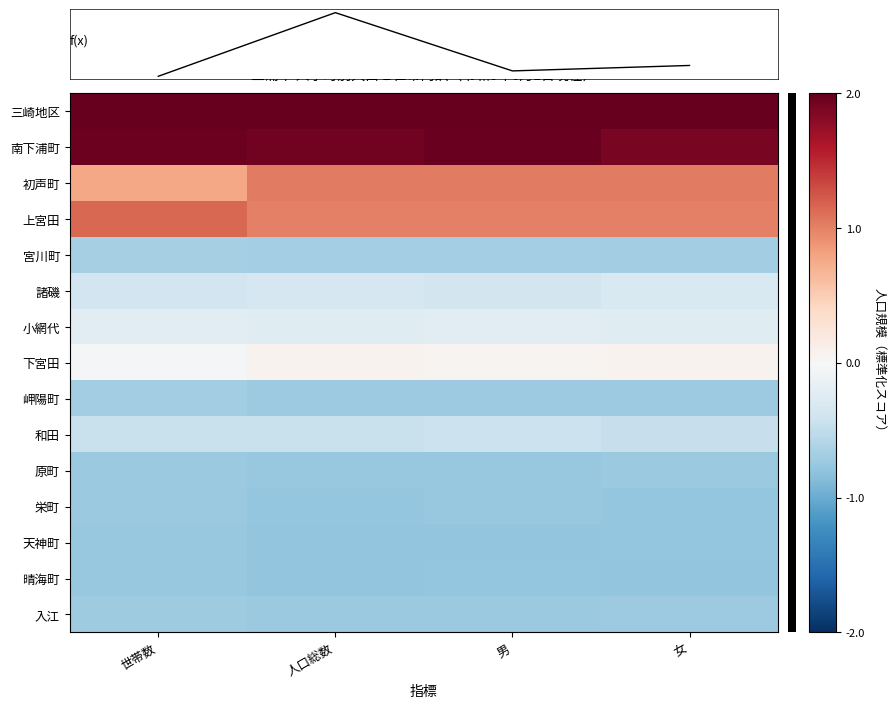

Reading right to left, transcribe all the data shown in this chart.

三崎地区: 女=2.2	男=2.2	人口総数=2.2	世帯数=2.3
南下浦町: 女=1.9	男=2.0	人口総数=1.9	世帯数=2.0
初声町: 女=1.0	男=1.0	人口総数=1.0	世帯数=0.8
上宮田: 女=1.0	男=1.0	人口総数=1.0	世帯数=1.2
宮川町: 女=-0.7	男=-0.7	人口総数=-0.7	世帯数=-0.7
諸磯: 女=-0.3	男=-0.4	人口総数=-0.3	世帯数=-0.4
小網代: 女=-0.2	男=-0.2	人口総数=-0.2	世帯数=-0.2
下宮田: 女=0.1	男=0.1	人口総数=0.1	世帯数=-0.0
岬陽町: 女=-0.7	男=-0.7	人口総数=-0.7	世帯数=-0.7
和田: 女=-0.5	男=-0.4	人口総数=-0.4	世帯数=-0.4
原町: 女=-0.7	男=-0.8	人口総数=-0.8	世帯数=-0.7
栄町: 女=-0.8	男=-0.8	人口総数=-0.8	世帯数=-0.7
天神町: 女=-0.8	男=-0.8	人口総数=-0.8	世帯数=-0.8
晴海町: 女=-0.8	男=-0.8	人口総数=-0.8	世帯数=-0.8
入江: 女=-0.7	男=-0.7	人口総数=-0.7	世帯数=-0.7